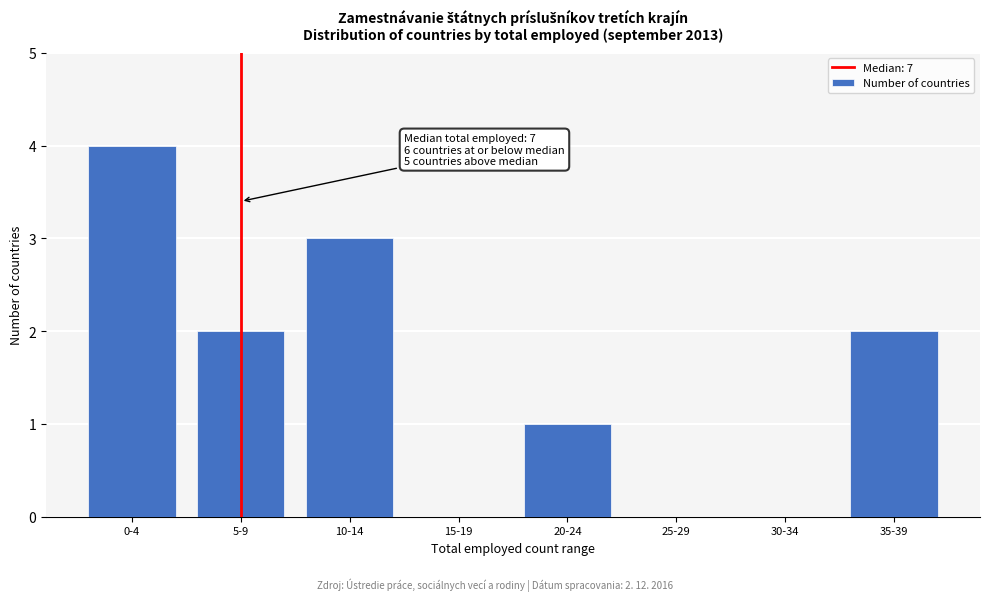

Reading left to right, extract all data points from this chart.

0-4=4	5-9=2	10-14=3	15-19=0	20-24=1	25-29=0	30-34=0	35-39=2